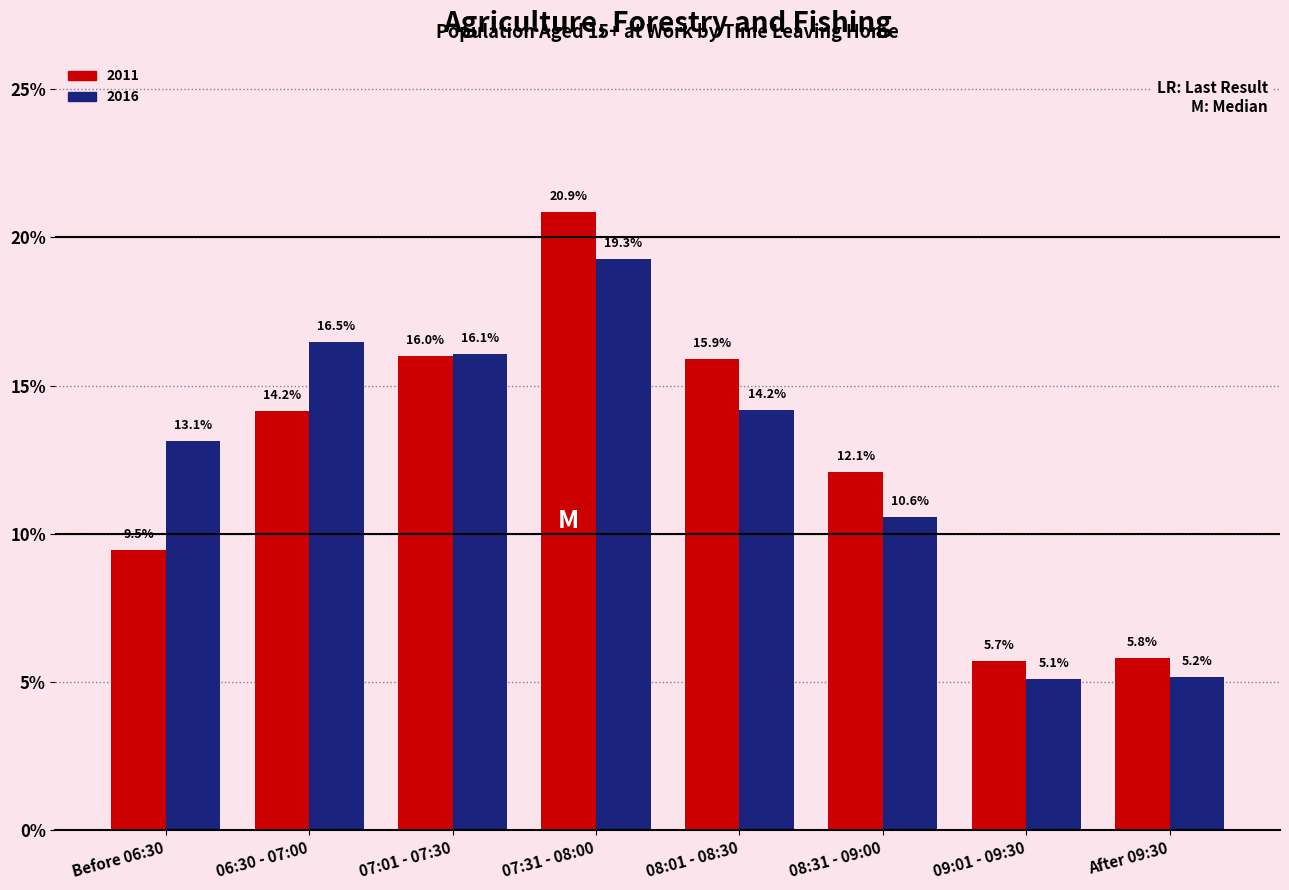

Reading left to right, list all the values displayed in this chart.

2011: Before 06:30=9.5	06:30 - 07:00=14.2	07:01 - 07:30=16.0	07:31 - 08:00=20.9	08:01 - 08:30=15.9	08:31 - 09:00=12.1	09:01 - 09:30=5.7	After 09:30=5.8
2016: Before 06:30=13.1	06:30 - 07:00=16.5	07:01 - 07:30=16.1	07:31 - 08:00=19.3	08:01 - 08:30=14.2	08:31 - 09:00=10.6	09:01 - 09:30=5.1	After 09:30=5.2